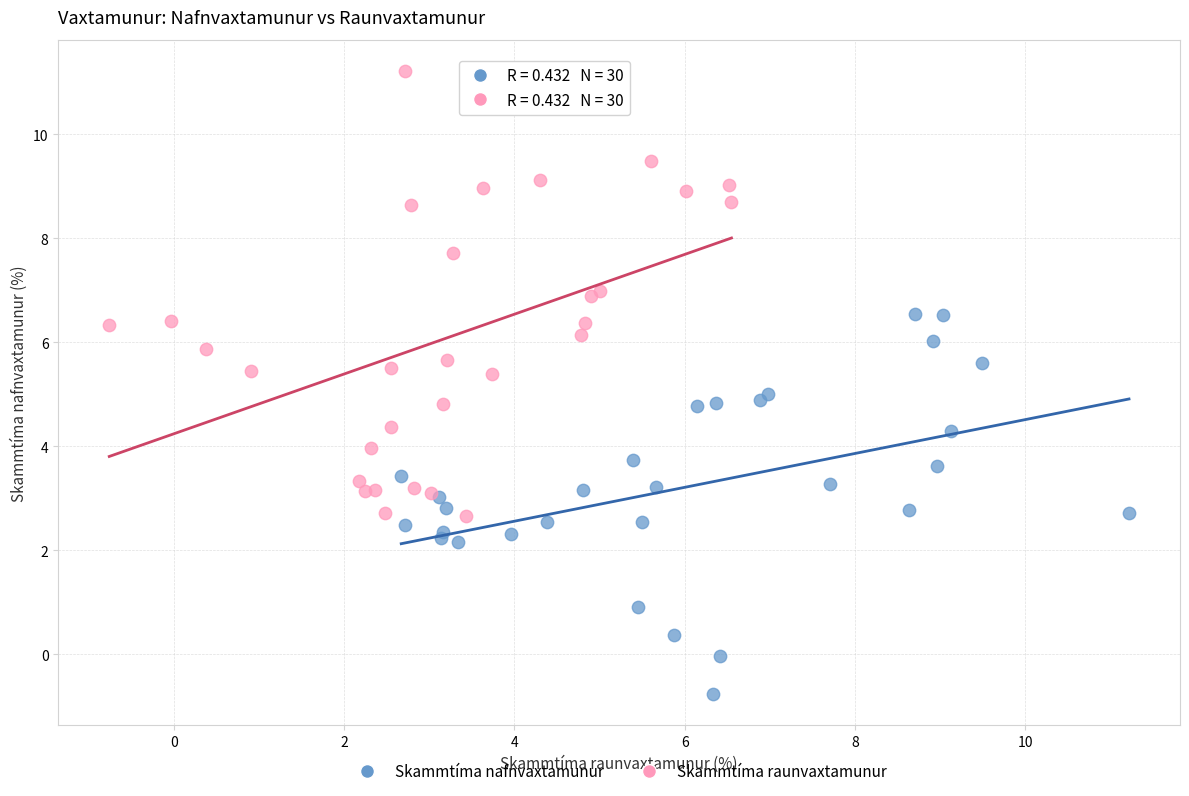

Which series has the largest Y range (max minus min)?

Skammtíma raunvaxtamunur